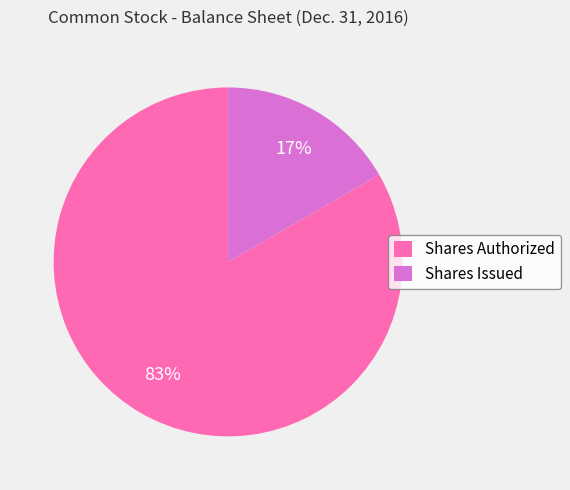

What is the ratio of the value at Shares Issued to the value at Shares Authorized?

0.2